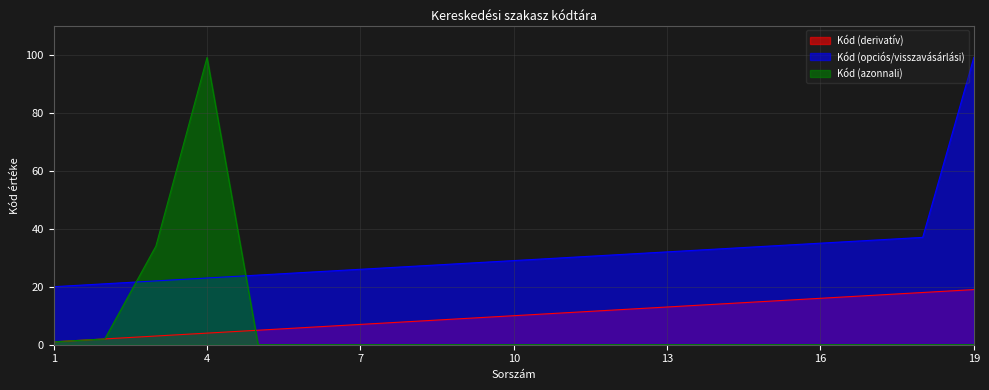

True or false: Kód (opciós/visszavásárlási) and Kód (azonnali) intersect in this chart.

True